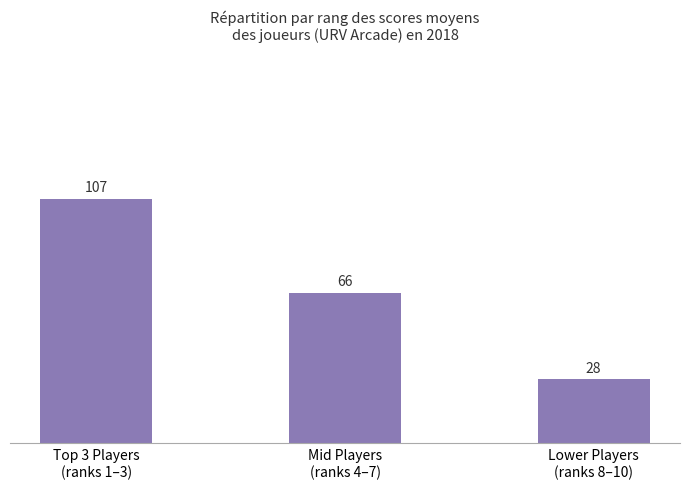

Rank the categories by value from highest to lowest.

Top 3 Players
(ranks 1–3), Mid Players
(ranks 4–7), Lower Players
(ranks 8–10)